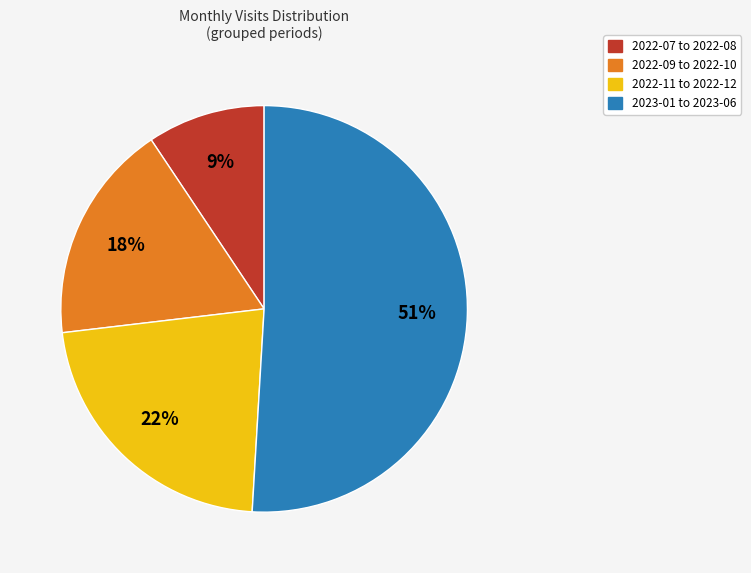

Does any single category account for the majority?

Yes